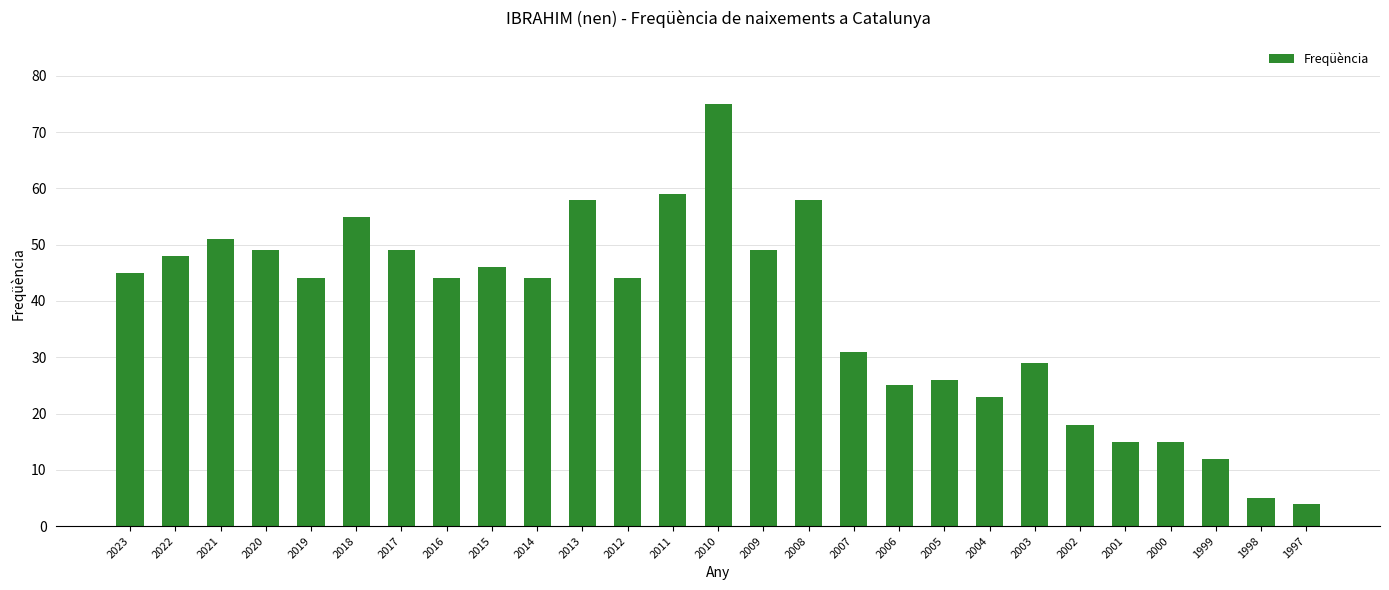

What is the difference between the maximum and minimum values?

71